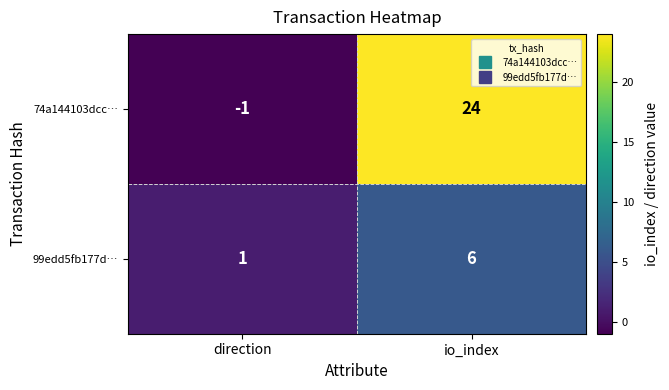

At io_index, list the series in order from smallest to largest.

99edd5fb177d…, 74a144103dcc…